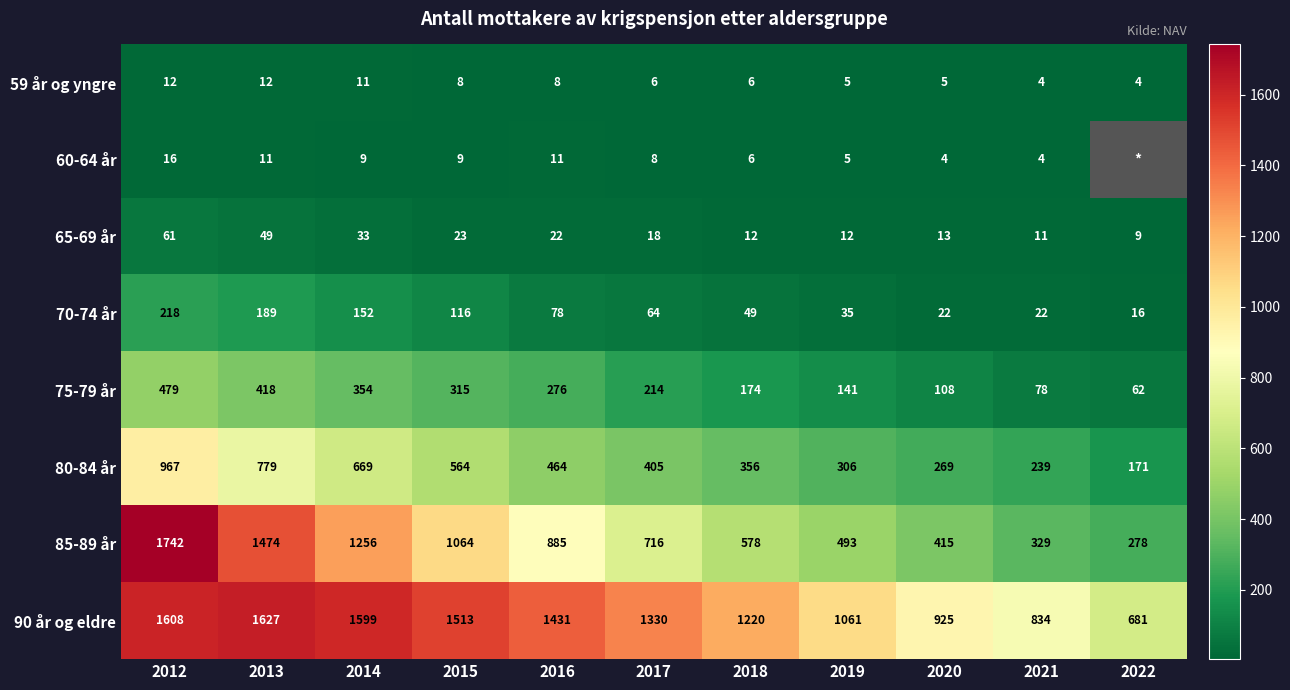

Which series changed the most between 2015 and 2016?

85-89 år